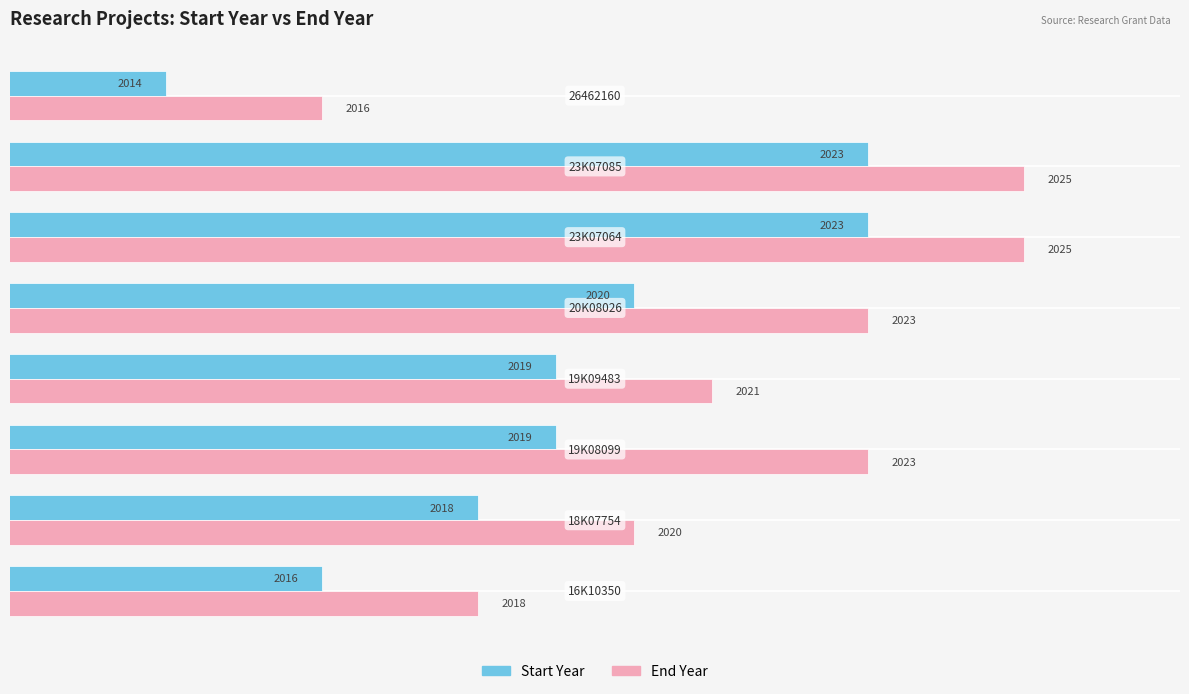

List the series in order of their peak value, highest first.

End Year, Start Year